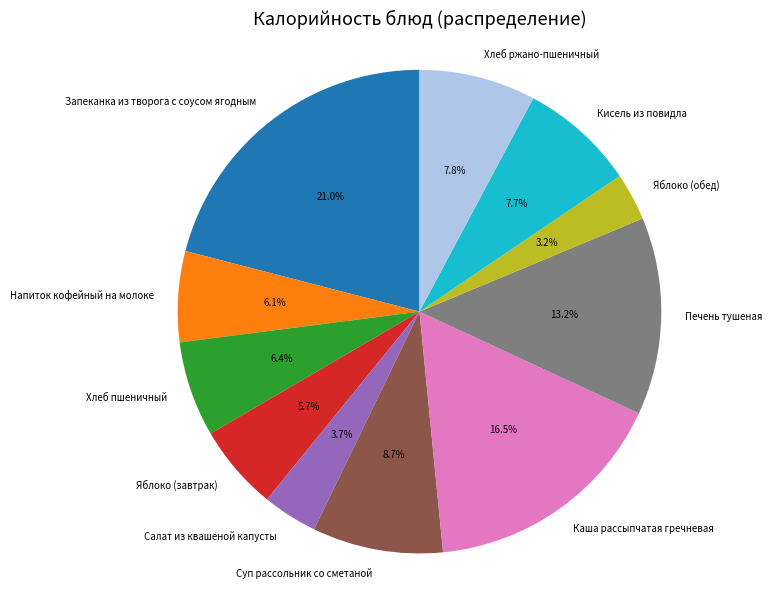

Is the sum of Яблоко (завтрак) and Напиток кофейный на молоке greater than half?

No